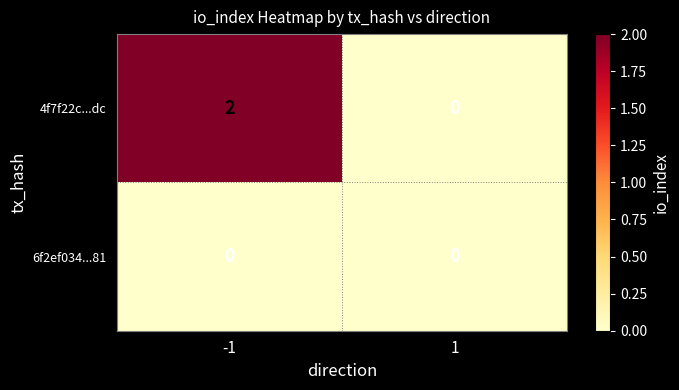

Which series has the largest range (max minus min)?

4f7f22c...dc